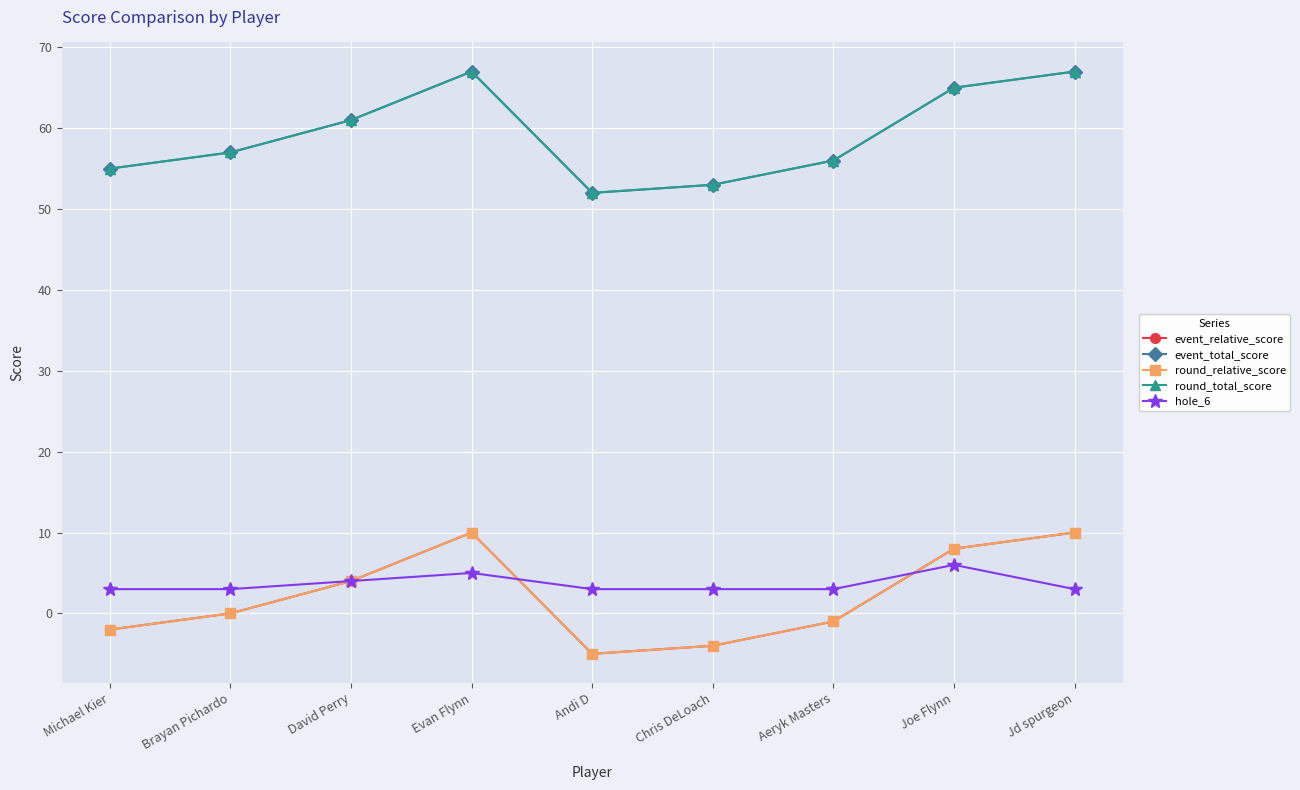

Is this an area chart (filled region under the line)?

No